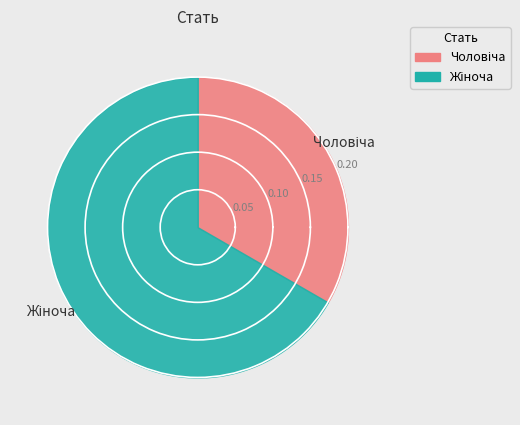

Approximately how many times larger is the value at Жіноча compared to Чоловіча?

2.0